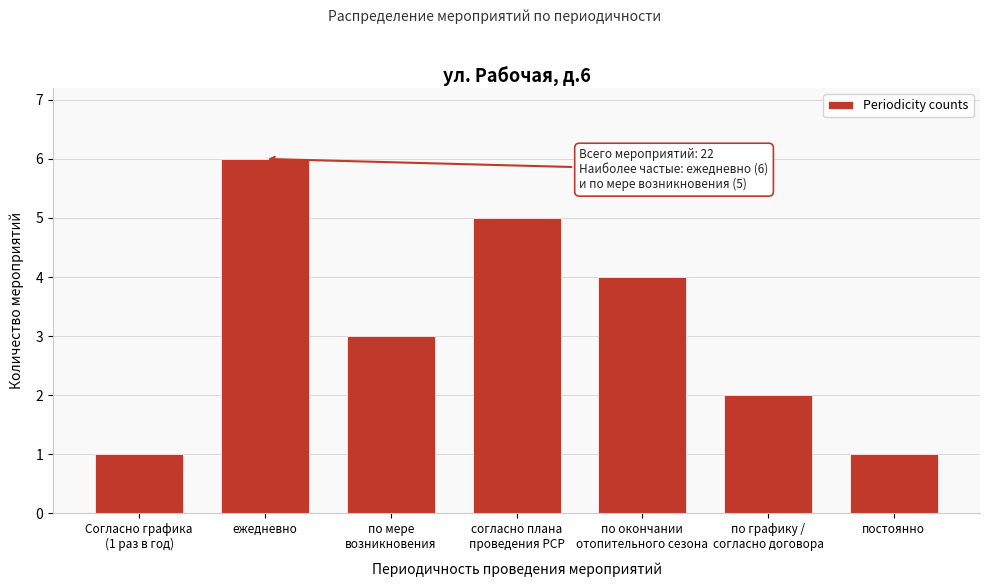

Reading left to right, extract all data points from this chart.

1	6	3	5	4	2	1